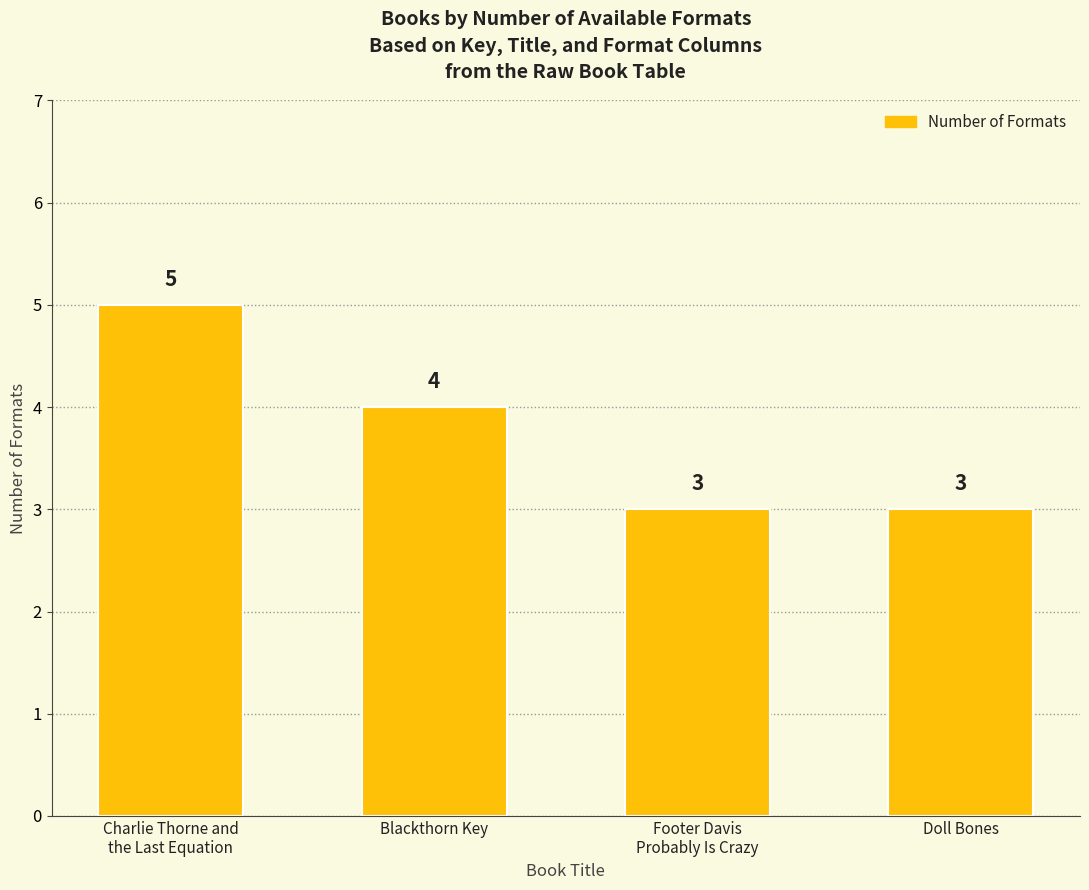

Which category has the highest value across all series?

Charlie Thorne and
the Last Equation